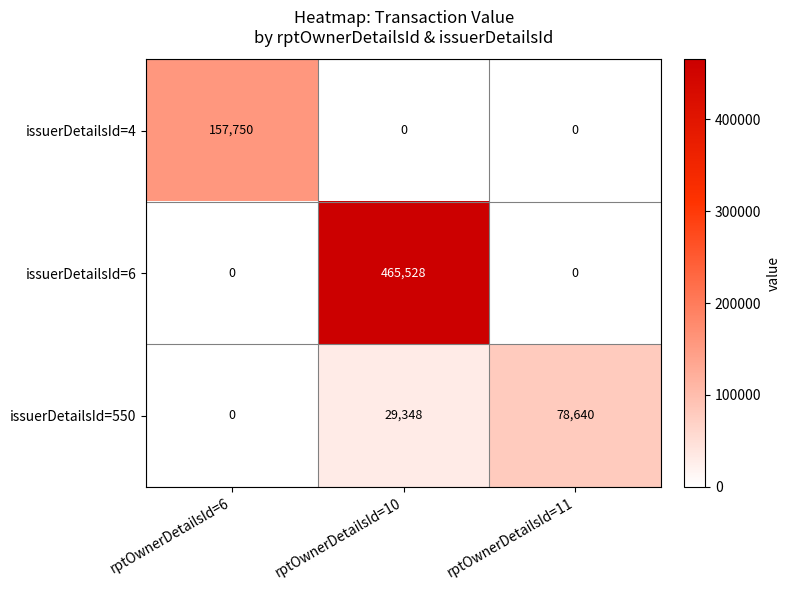

What is the difference between the maximum and second lowest values in the issuerDetailsId=550 series?

49292